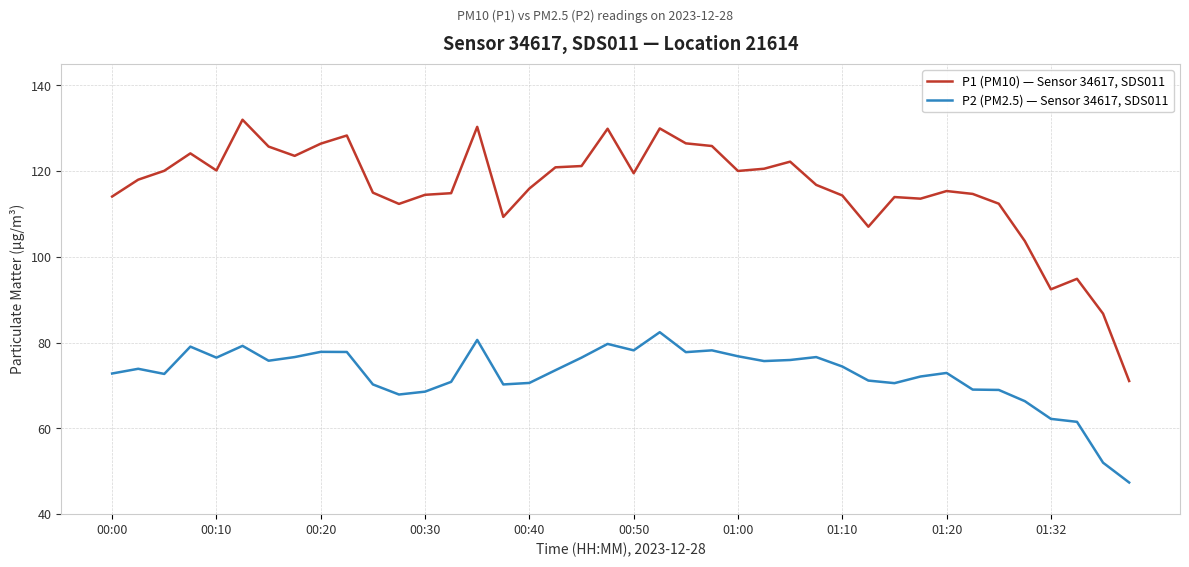

What is the highest value of the P2 (PM2.5) — Sensor 34617, SDS011 series?

82.4